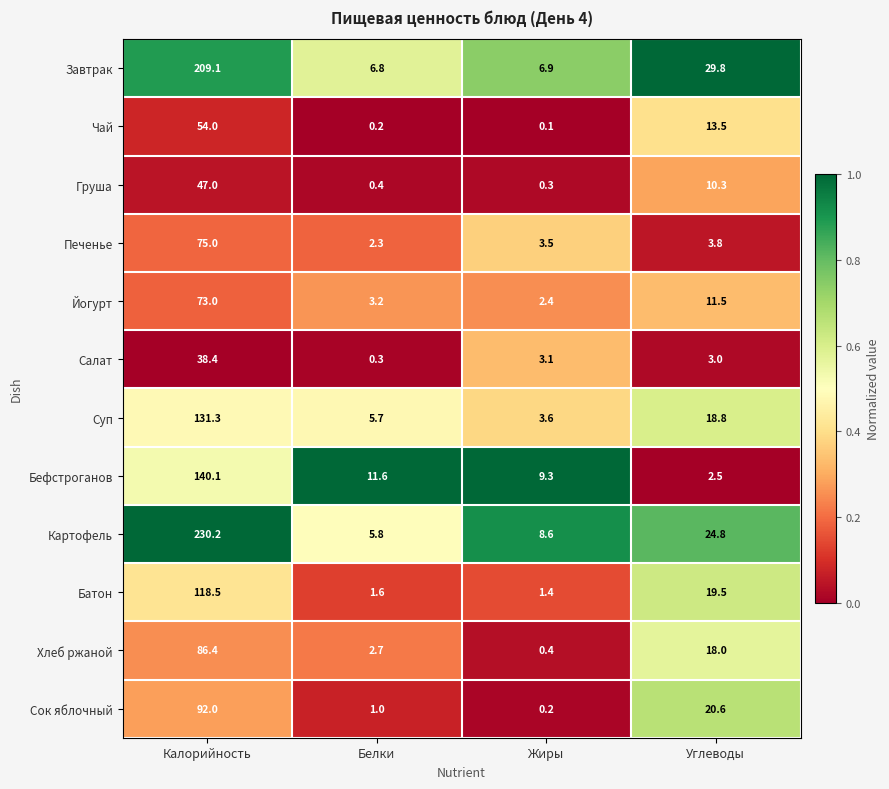

Rank the series by their maximum value, from lowest to highest.

Салат, Груша, Чай, Йогурт, Печенье, Хлеб ржаной, Сок яблочный, Батон, Суп, Бефстроганов, Завтрак, Картофель